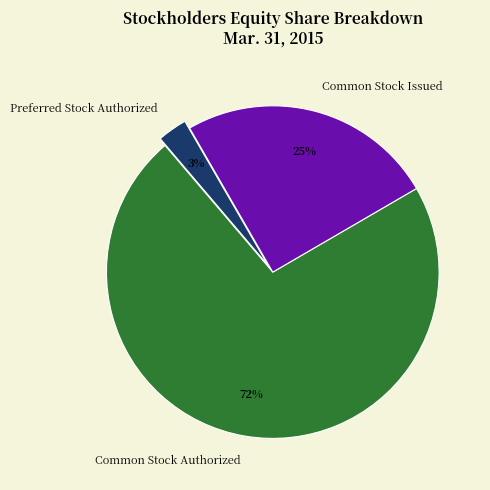

Which category has the smallest portion of the pie?

Preferred Stock Authorized